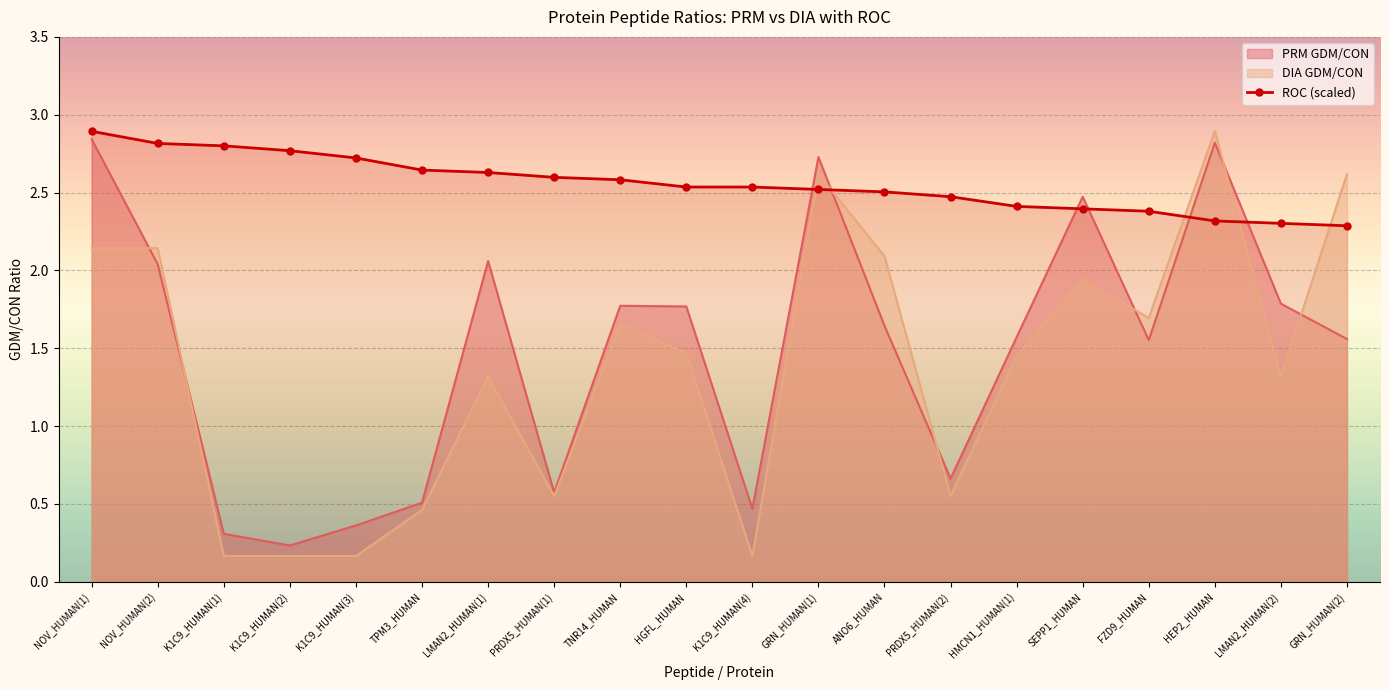

At which label does PRM GDM/CON first exceed 1?

NOV_HUMAN(1)